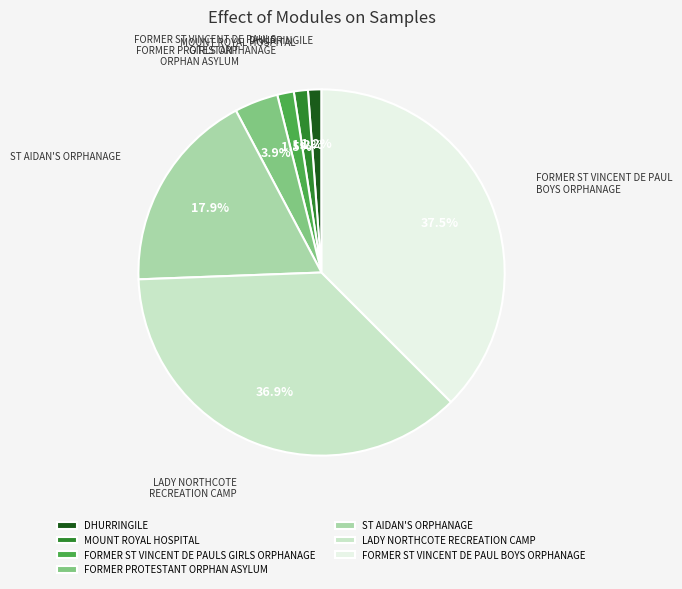

Which slice is the largest?

FORMER ST VINCENT DE PAUL BOYS ORPHANAGE